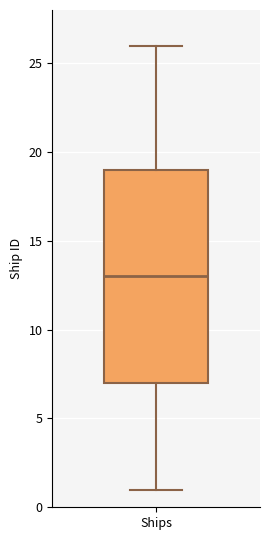

Transcribe this box plot: give where the median line is, the range the box spans, and where the two whiskers end, as read against the y-axis. The values are not printed on the chart, so give them approximately, as read against the axis.

median 13, box 7 to 19, whiskers 1 to 26